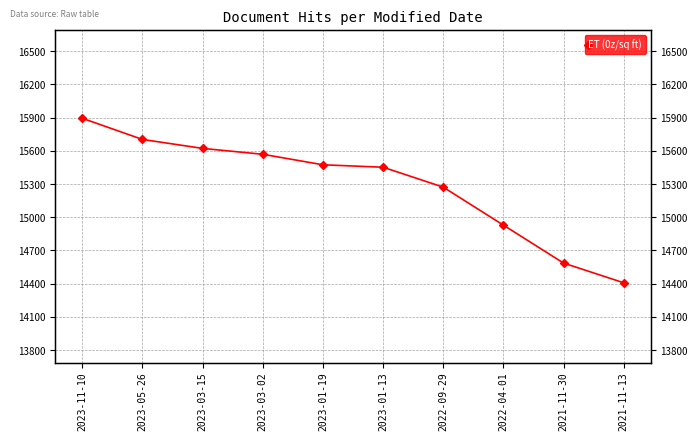

Reading right to left, extract all data points from this chart.

2021-11-13=14408	2021-11-30=14586	2022-04-01=14929	2022-09-29=15272	2023-01-13=15452	2023-01-19=15474	2023-03-02=15569	2023-03-15=15622	2023-05-26=15703	2023-11-10=15894